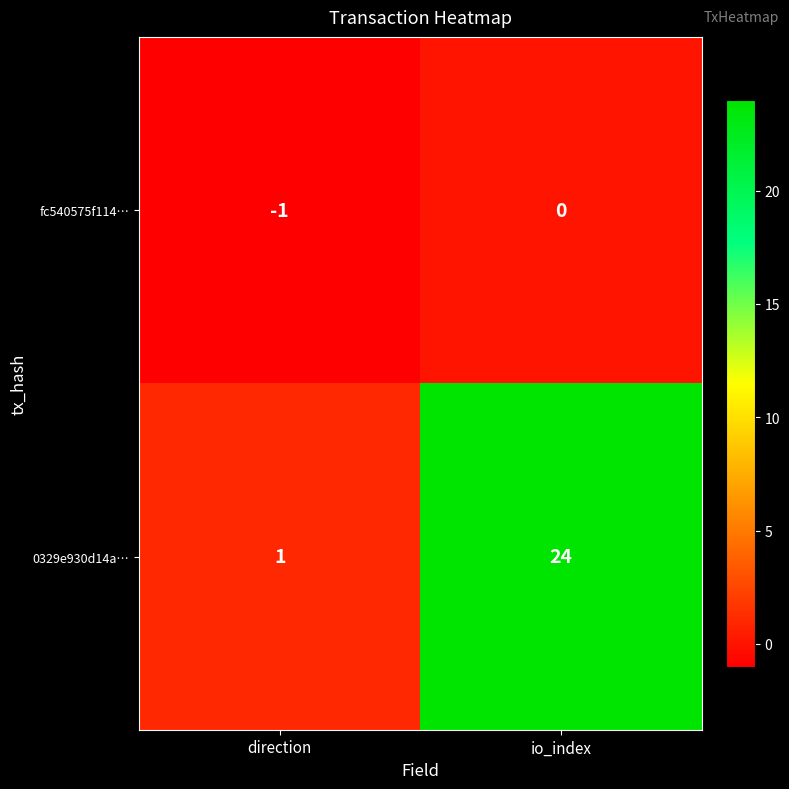

Where is fc540575f114… nearest to the value 0?

io_index